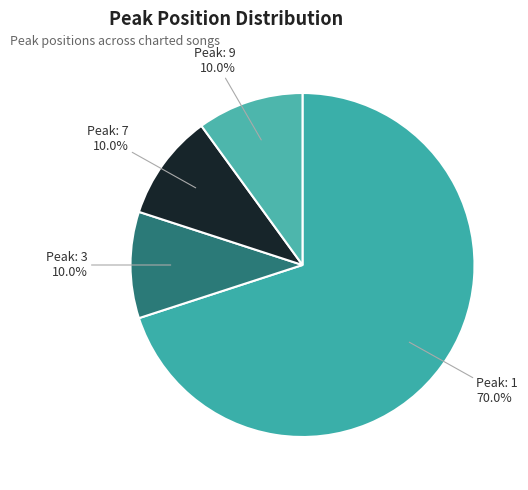

How many segments does this pie chart have?

4